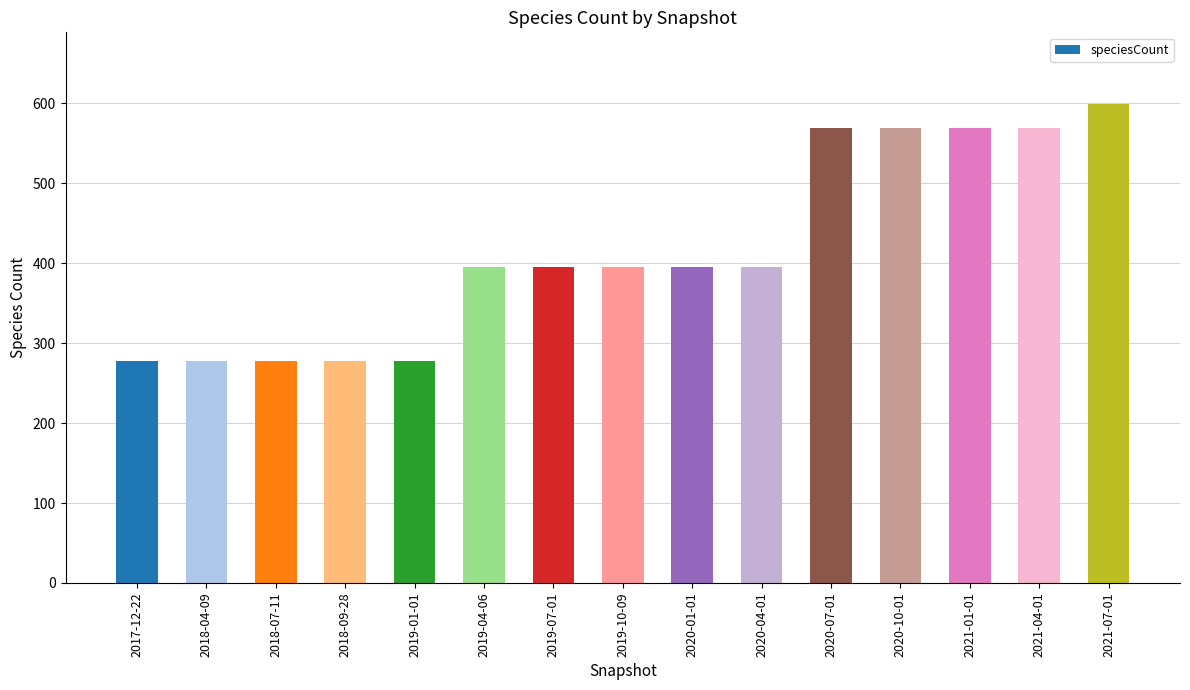

What is the maximum value shown in the chart?

599